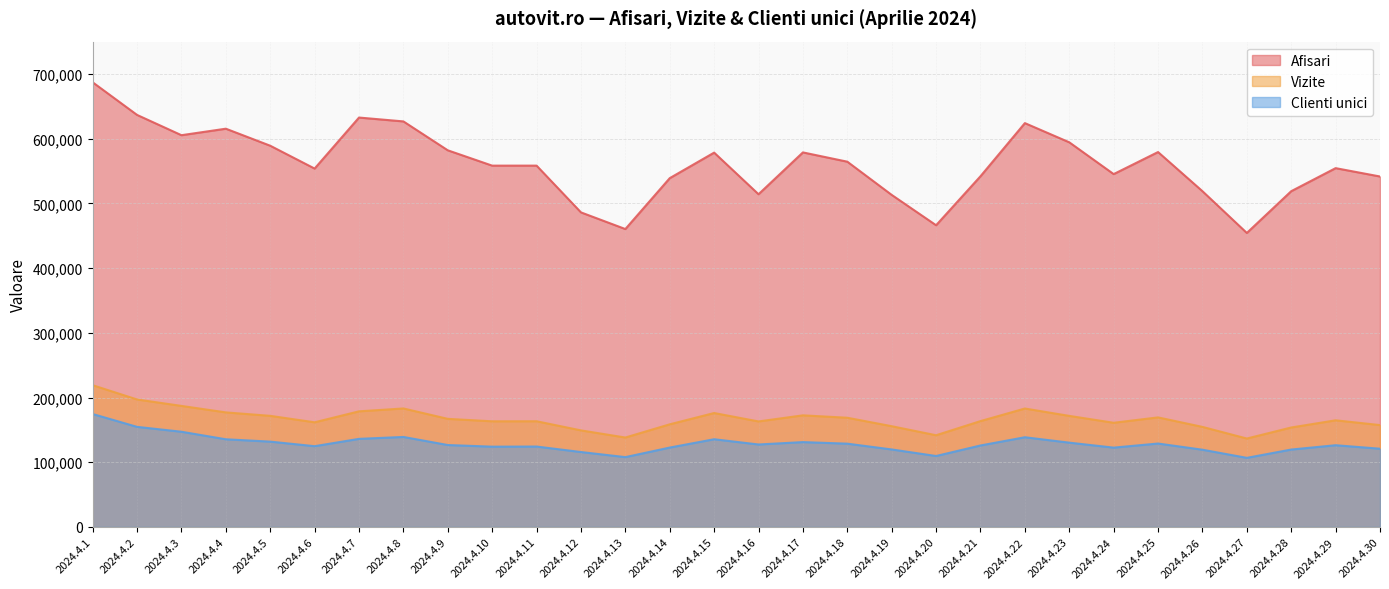

Which has a higher value, 2024.4.8 or 2024.4.23?

2024.4.8